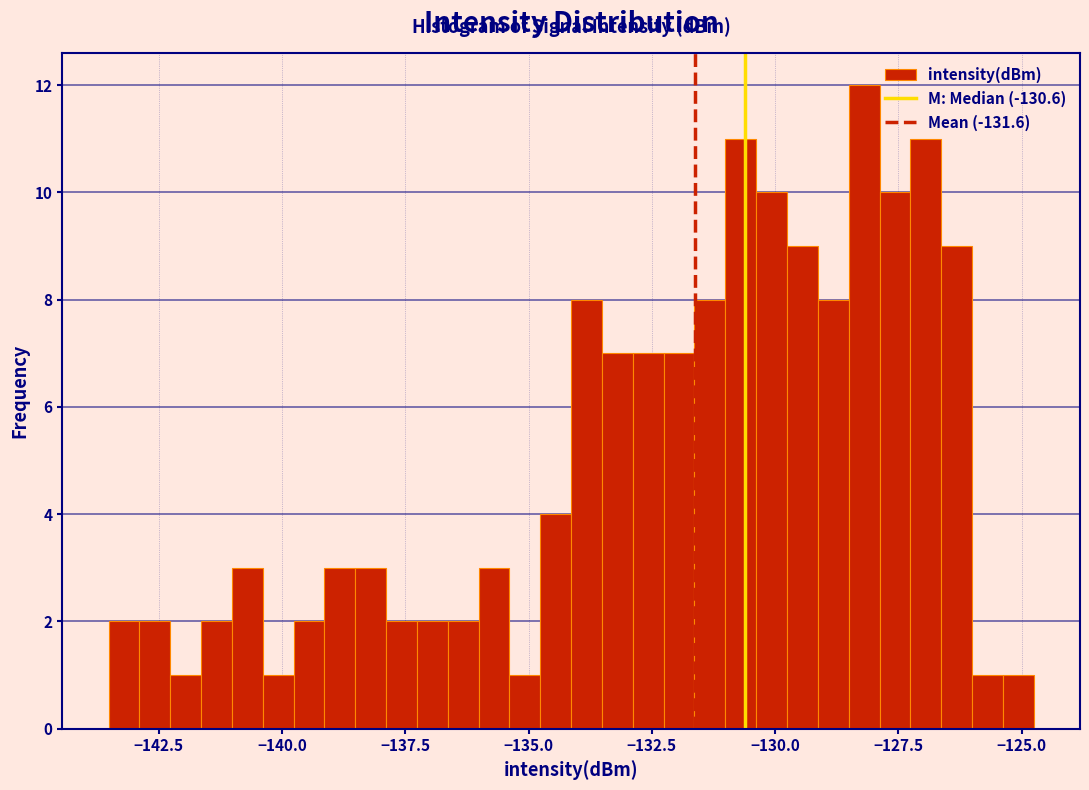

Around what value on the x-axis is the tallest bar? Give the approximate position of its centre, as read against the axis.

-128.0